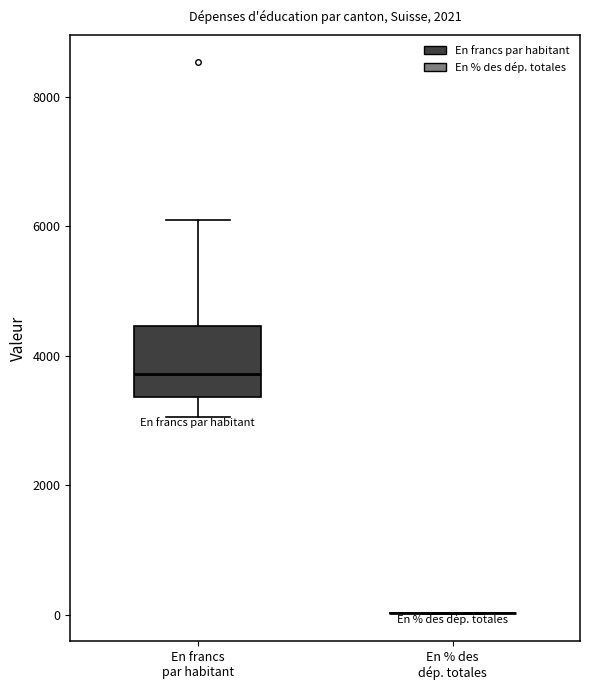

Which box is the tallest, from its lower edge to its upper edge?

En francs par habitant